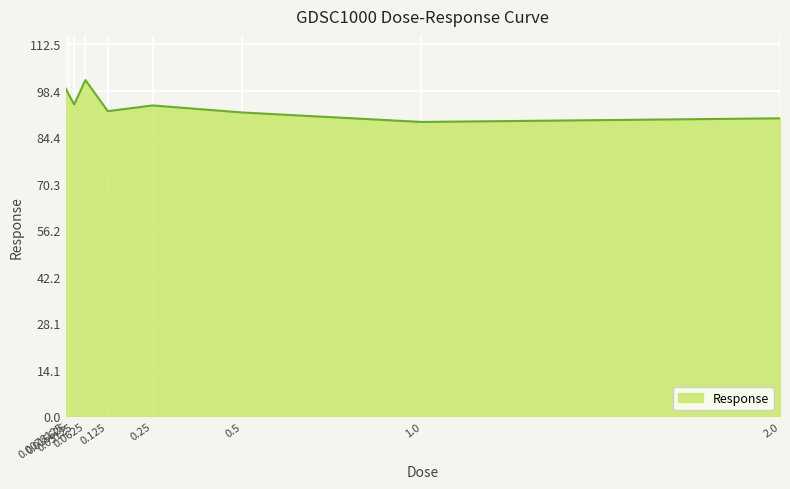

At which label does the data first exceed 93?

0.0078125